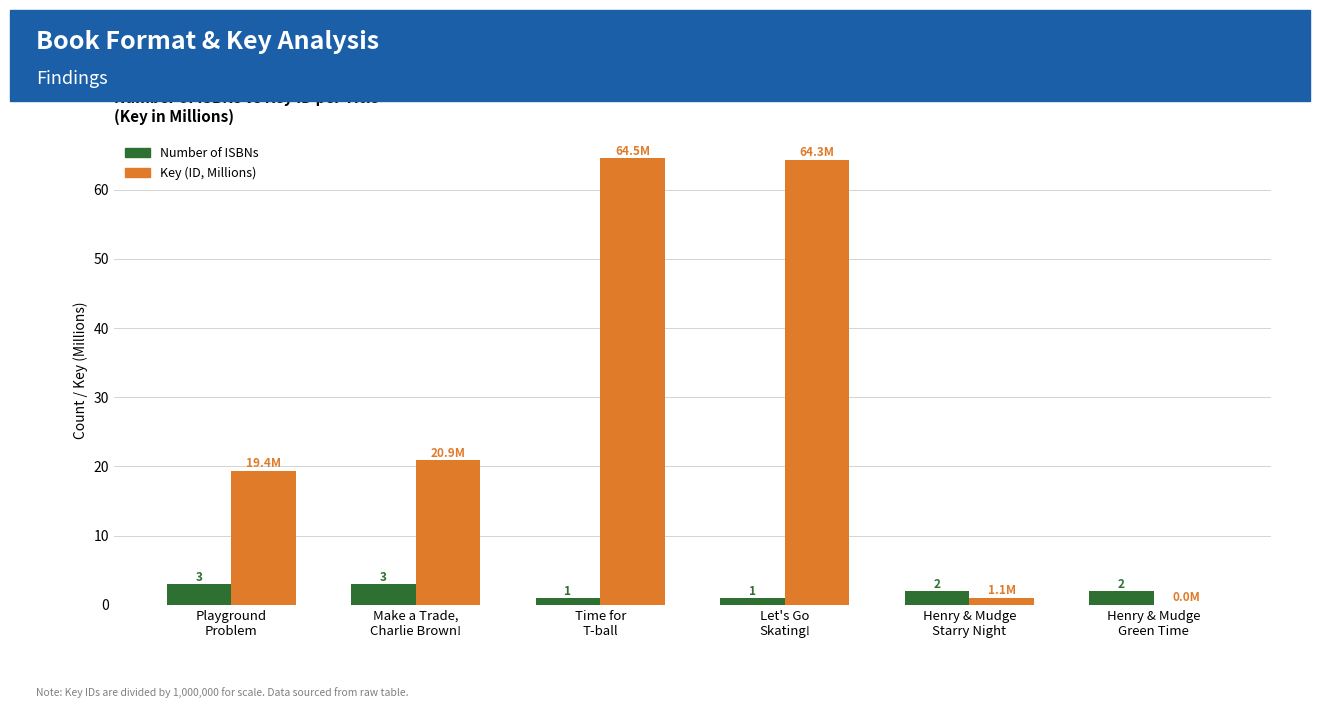

Which series has the largest total across all categories?

Key (ID, Millions)